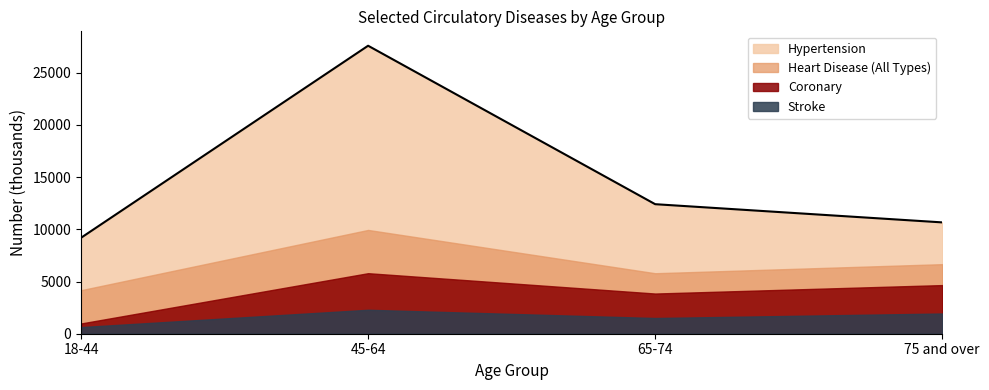

True or false: Heart Disease (All Types) and Hypertension intersect in this chart.

False